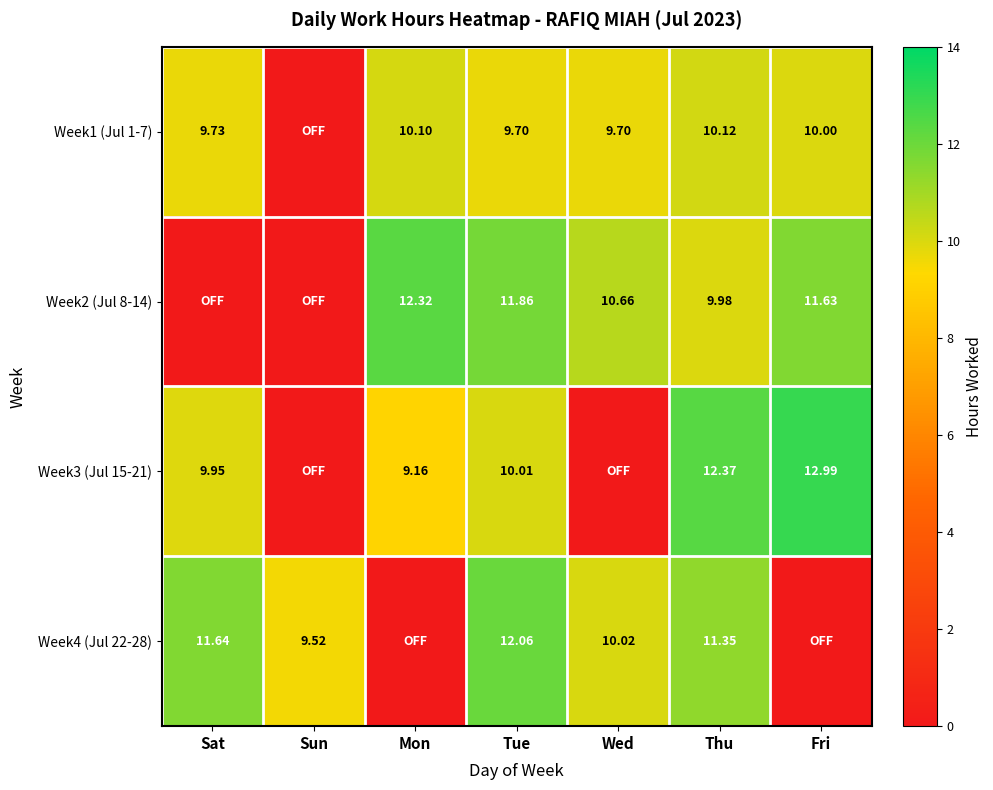

Is the value of Week4 (Jul 22-28) at Sat greater than the value of Week3 (Jul 15-21) at Mon?

Yes